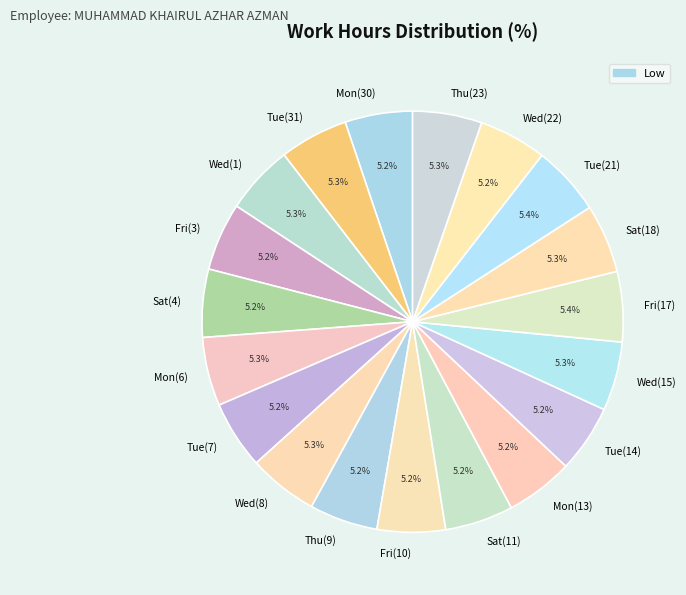

What percentage is the Sat(4) slice, to the nearest percent?

5%